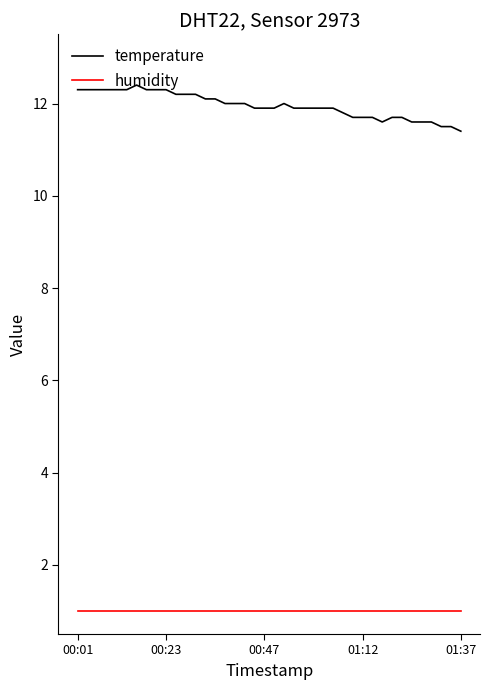

True or false: humidity and temperature cross at least once.

False